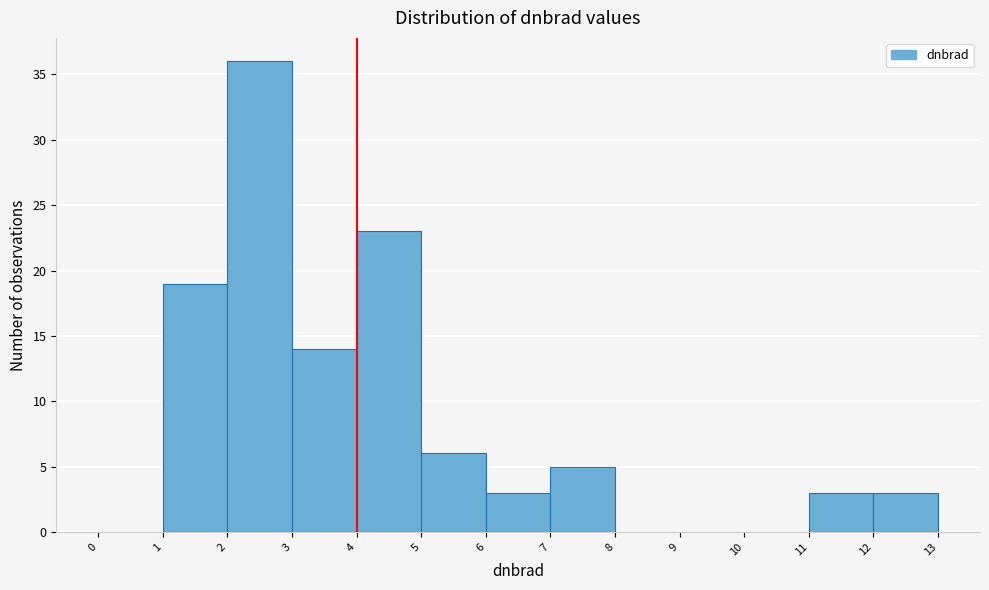

How tall is the bar that spans 4 to 5 on the x-axis? The values are not printed on the chart, so give them approximately, as read against the axis.

23